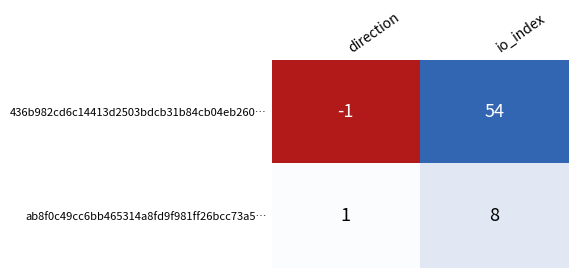

How many series are shown in this chart?

2